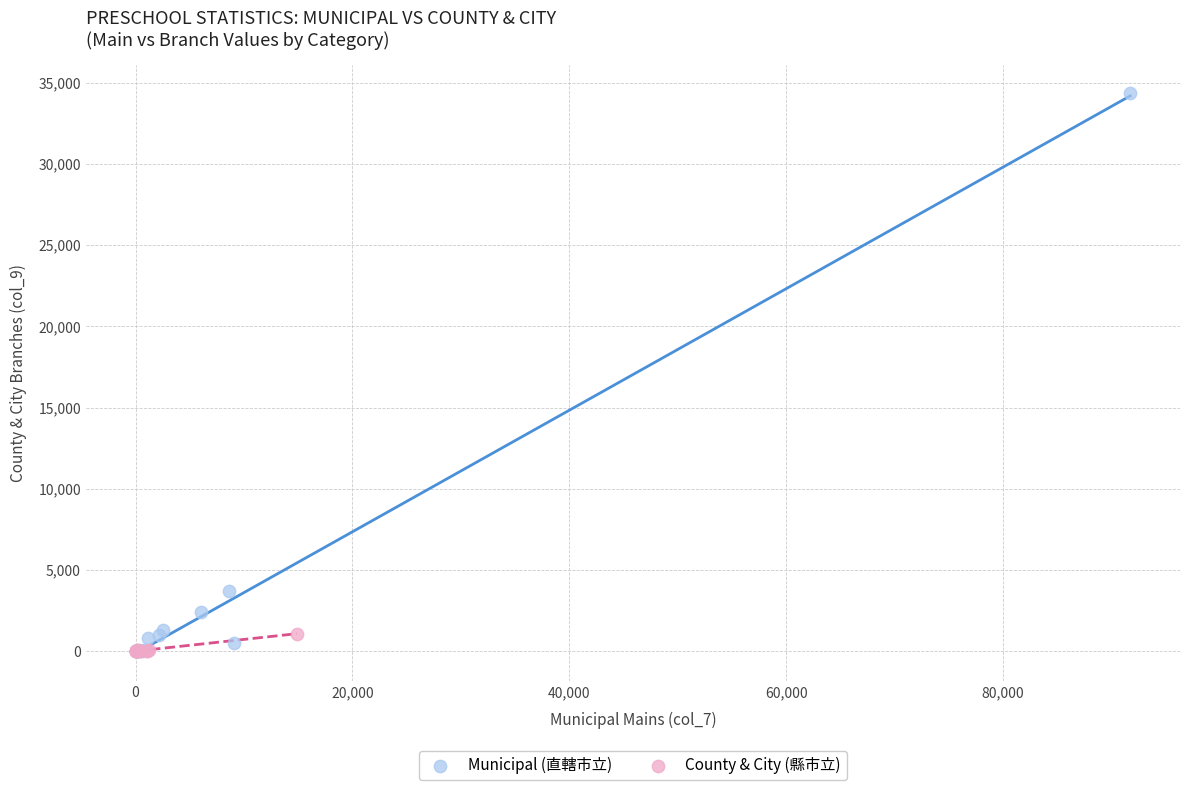

Which series contains the highest Y value?

Municipal (直轄市立)